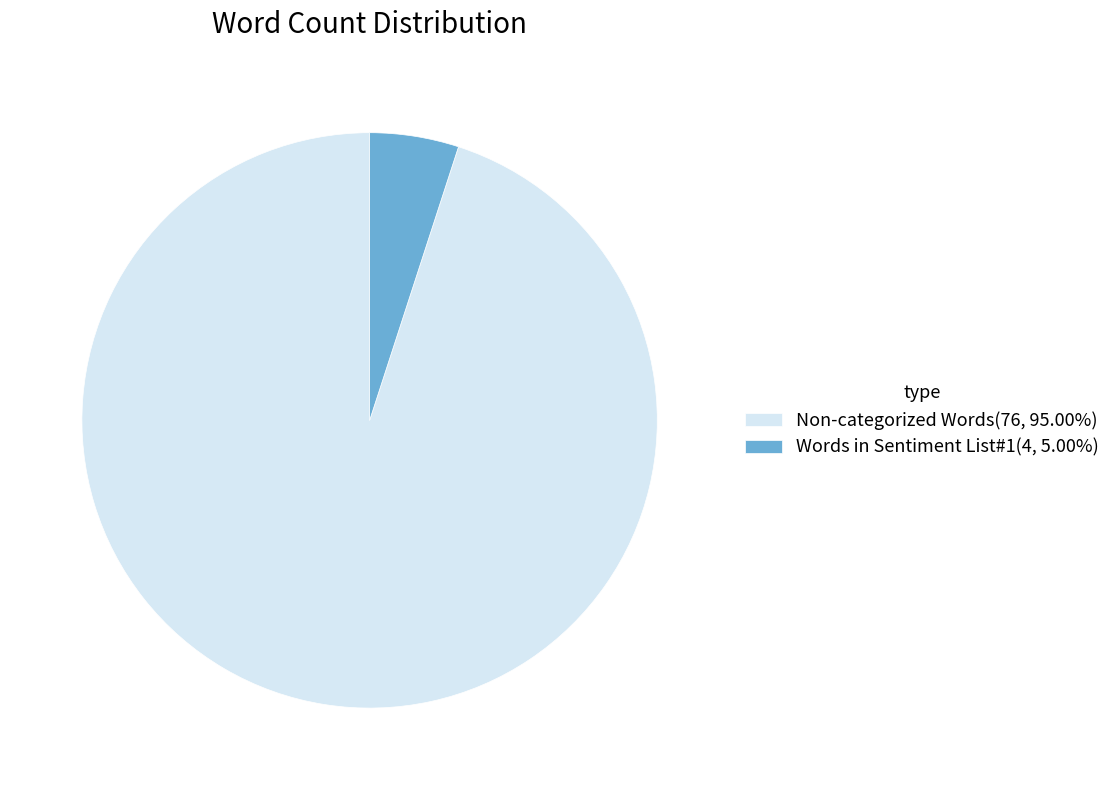

Rank the categories by value from lowest to highest.

Words in Sentiment List#1, Non-categorized Words